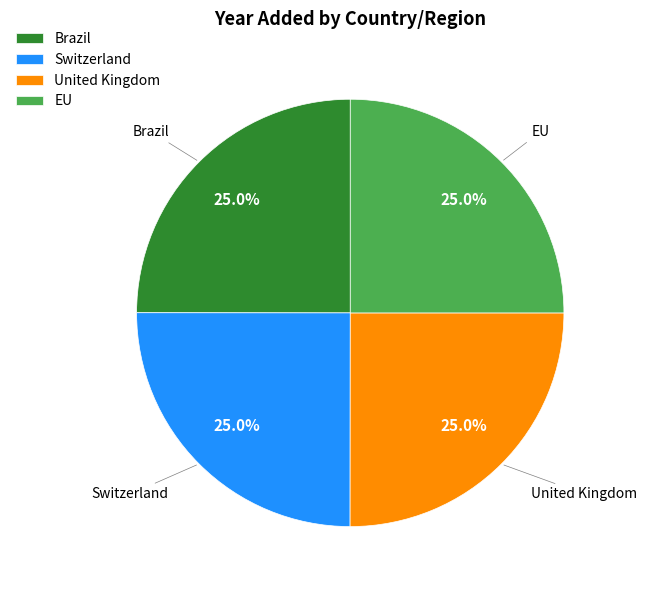

Combined, what portion of the pie is Brazil and EU?

50.0%